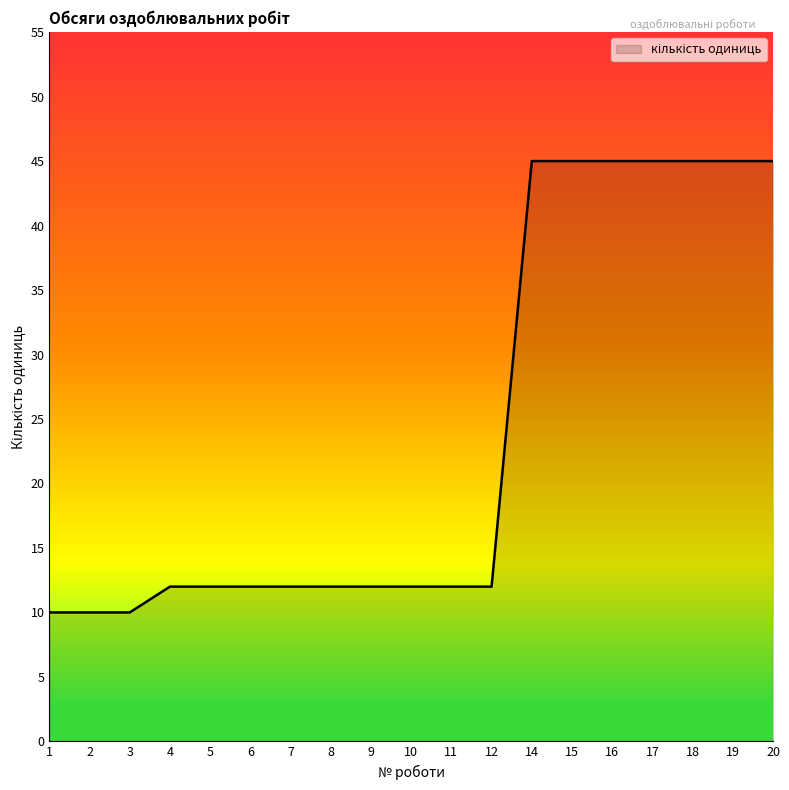

What is the maximum value shown in the chart?

45